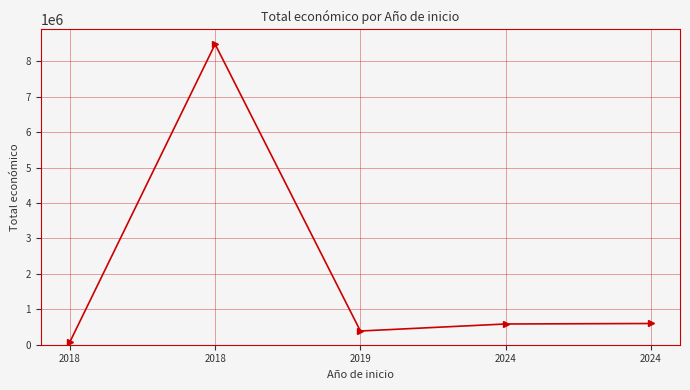

What is the difference between the values at 2018 and 2024?

509885